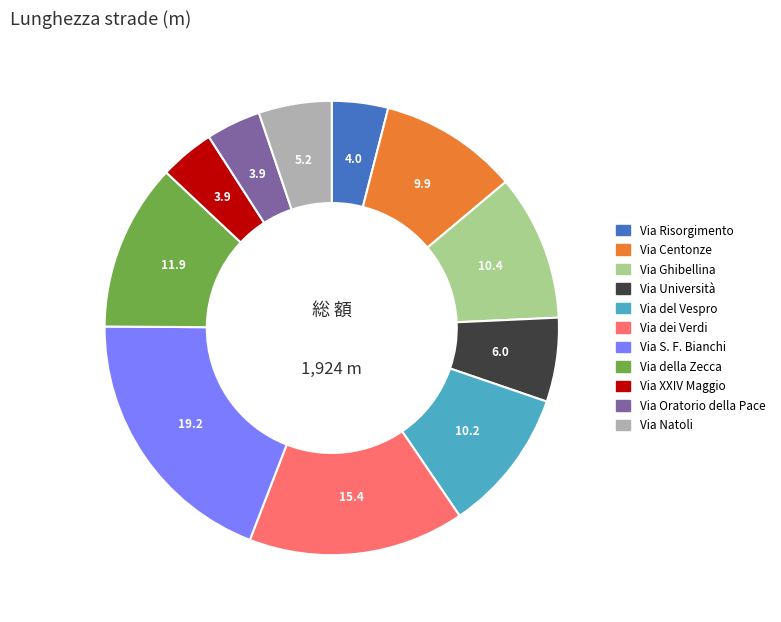

True or false: Via del Vespro accounts for 21% of the total.

False